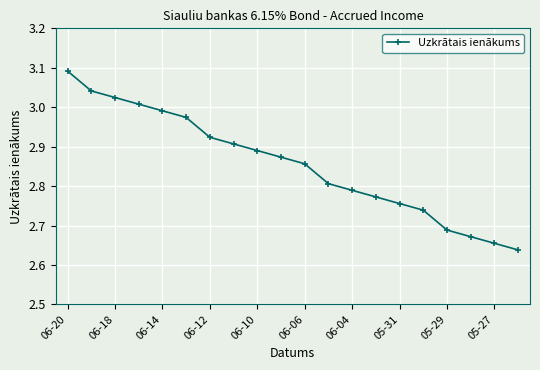

What is the difference between the maximum and minimum values?

0.5